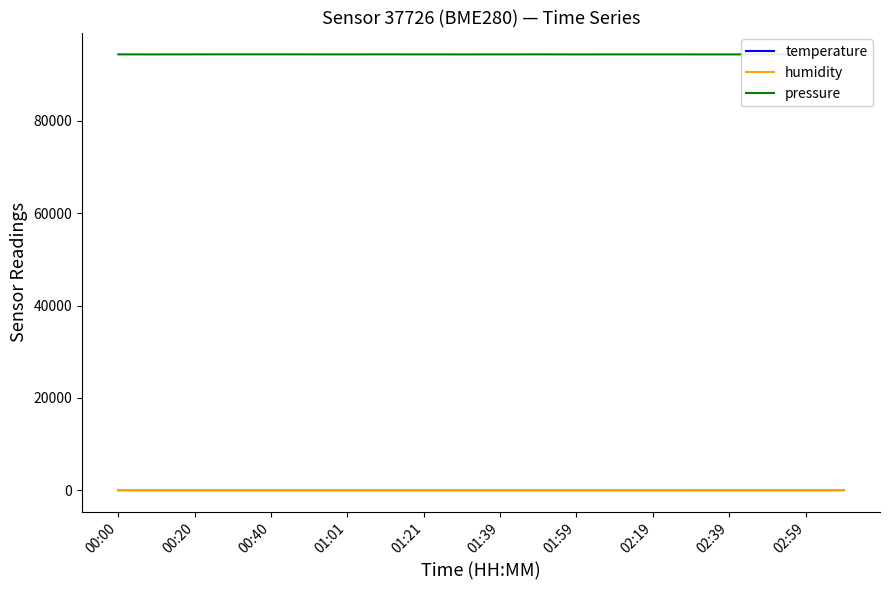

What is the difference between the highest and lowest values at 01:01?

94408.3